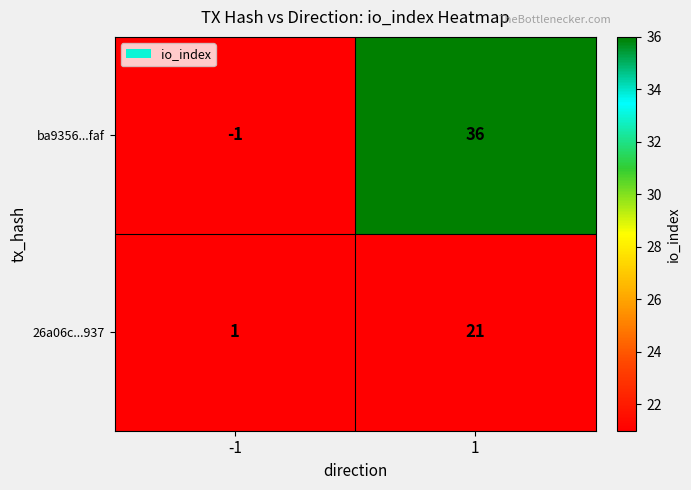

At 1, list the series in order from largest to smallest.

ba9356...faf, 26a06c...937